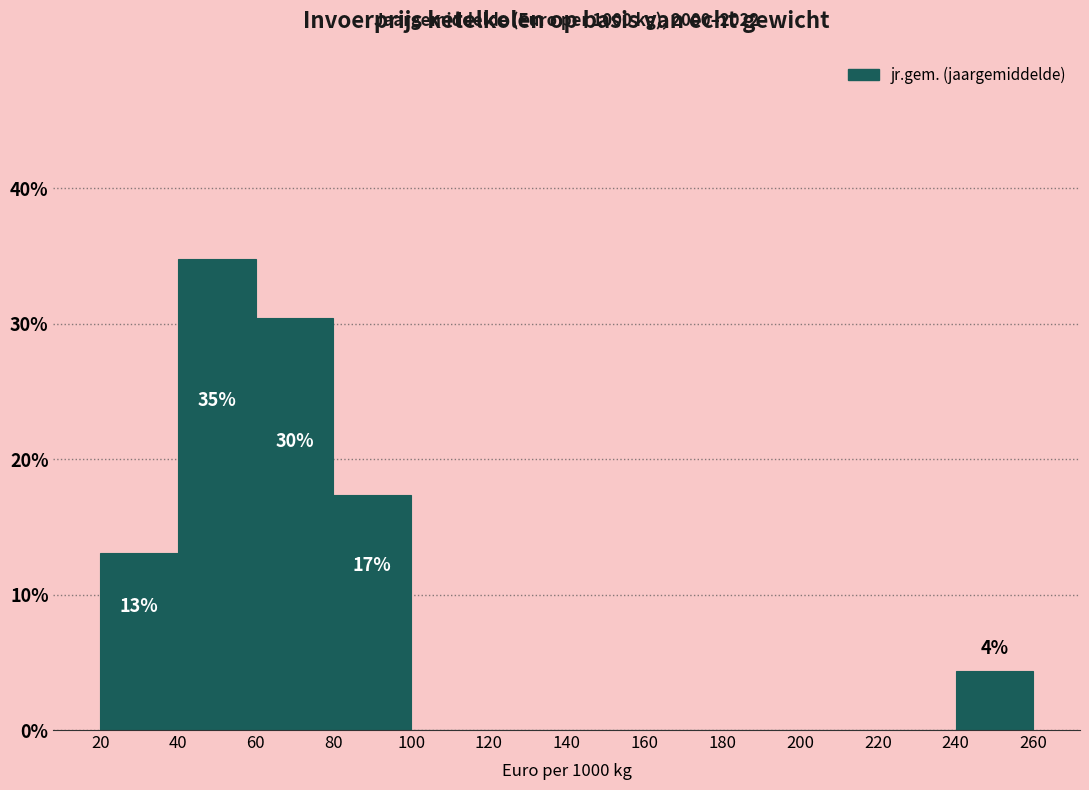

Which range on the x-axis has the tallest bar?

40 to 60